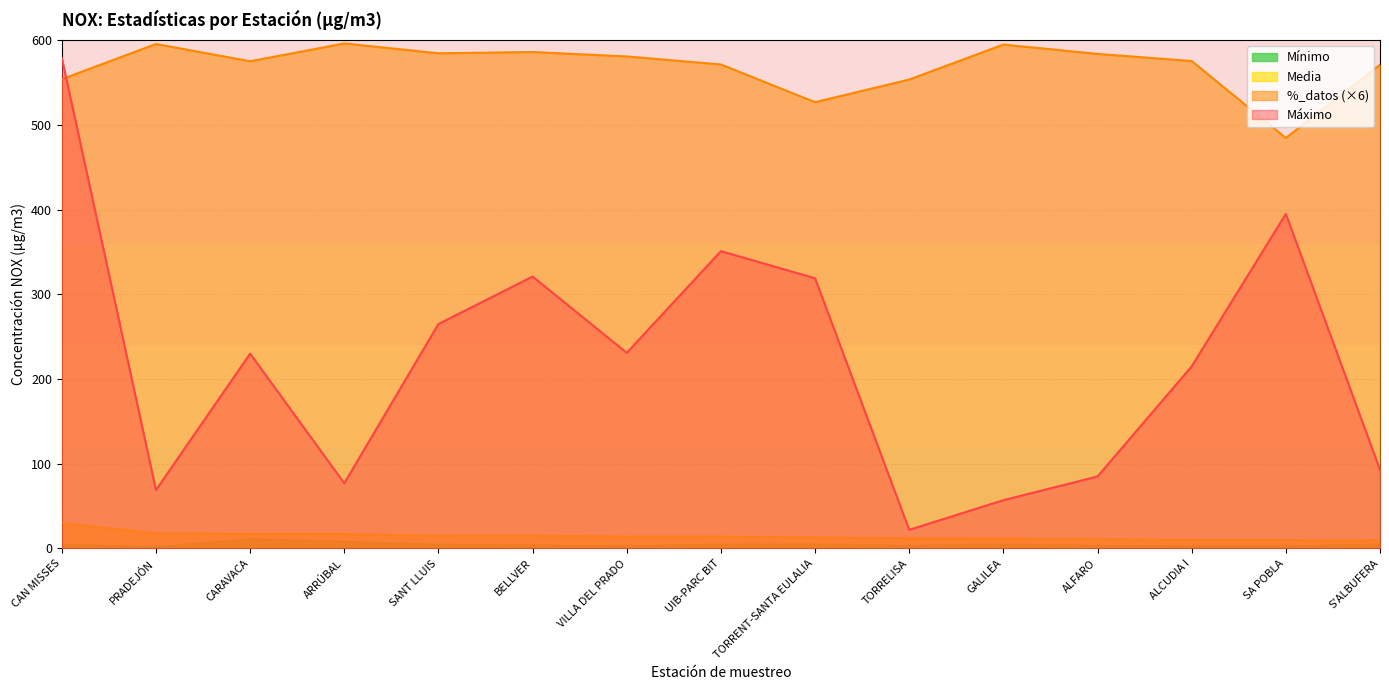

How many lines are shown in the chart?

4